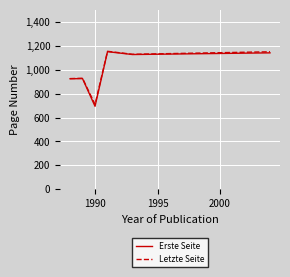

What is the minimum value shown in the chart?

695